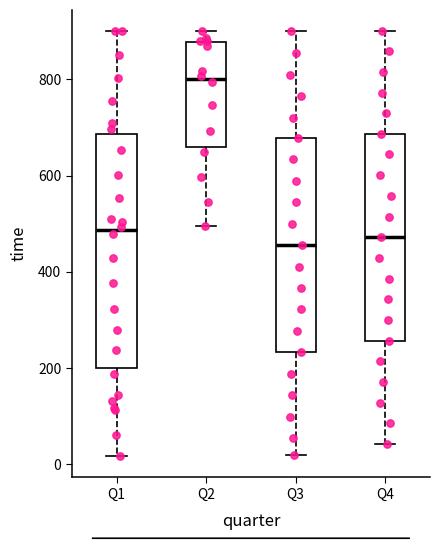

Where does the upper whisker of the box for Q2 end on the y-axis? The values are not printed on the chart, so give them approximately, as read against the axis.

900